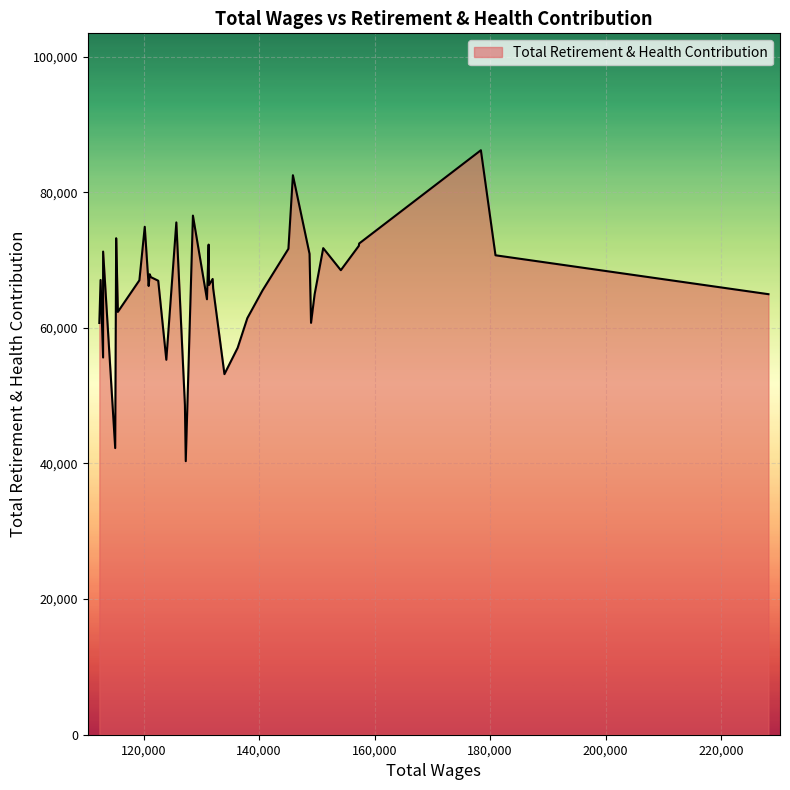

What is the difference between the maximum and minimum values?

45855